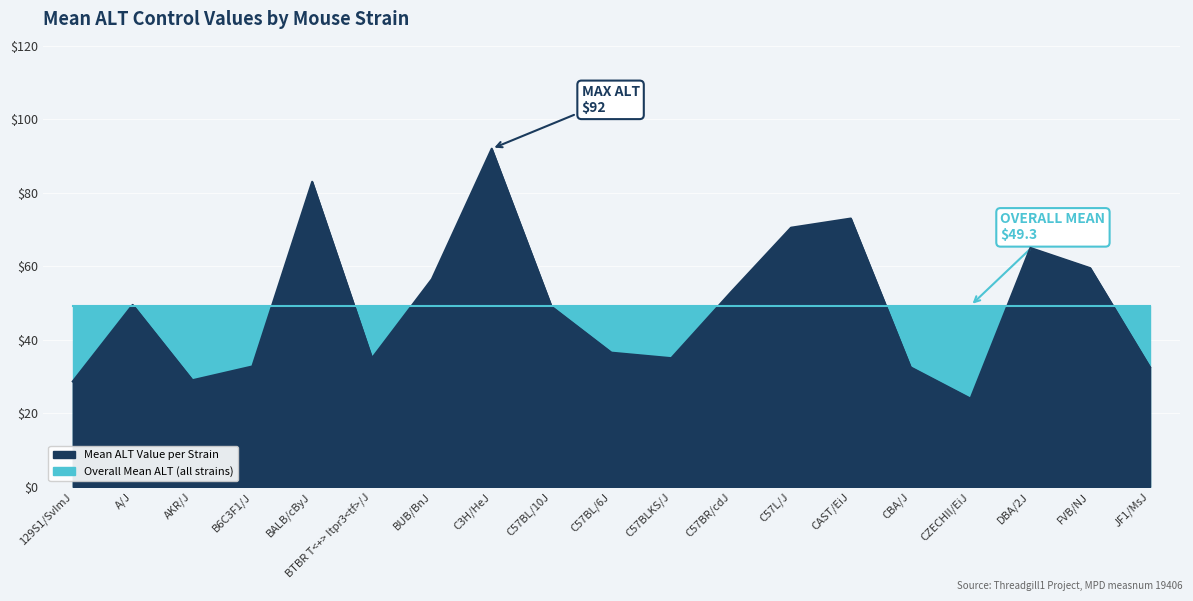

What is the label of the 6th point from the left?

BTBR T<+> Itpr3<tf>/J